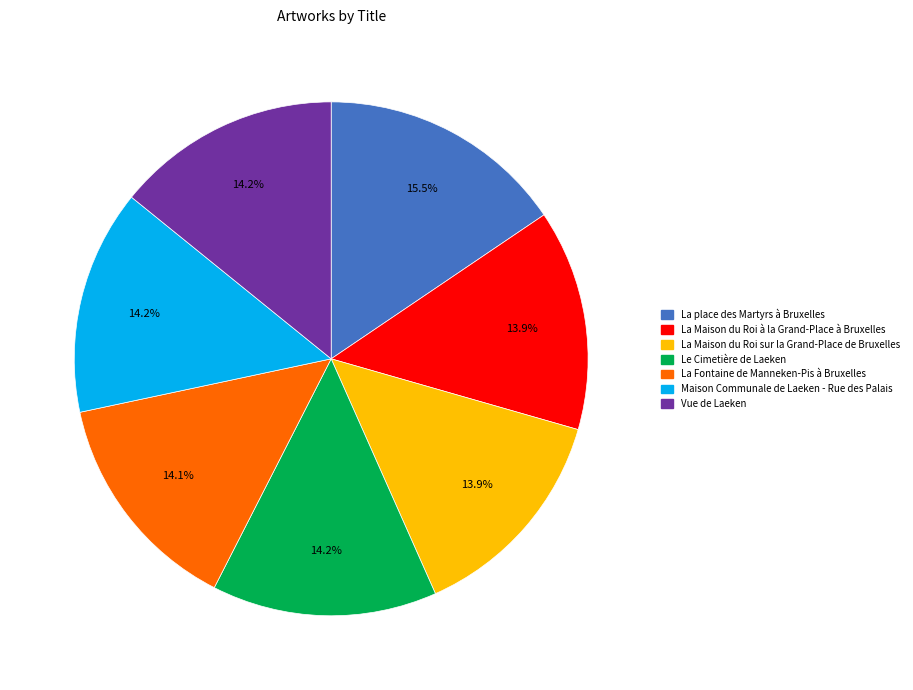

Do Le Cimetière de Laeken and La place des Martyrs à Bruxelles together represent more than half of the pie?

No